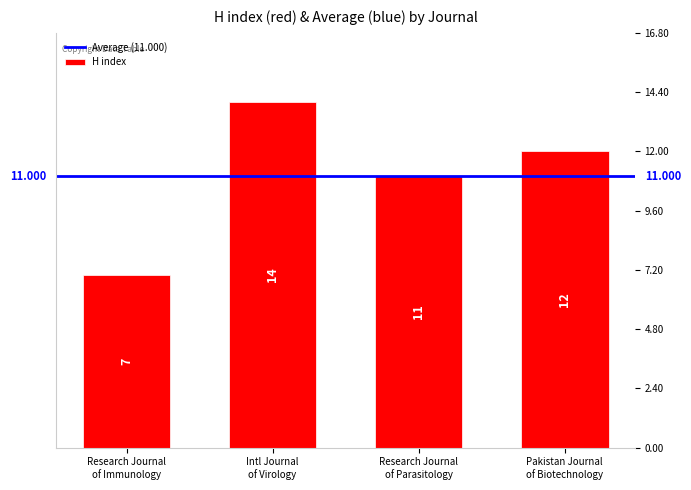

How many values are below 12?

2